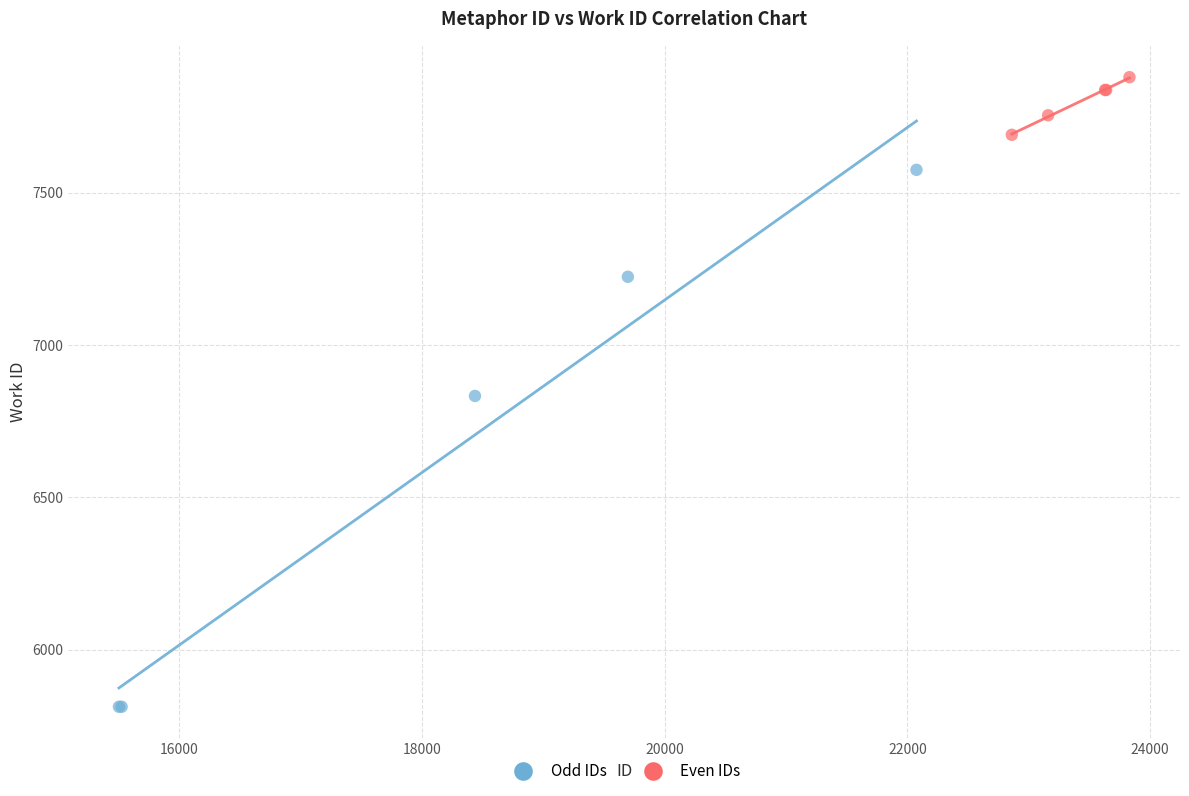

What are all the series names shown in the legend?

Odd IDs, Even IDs